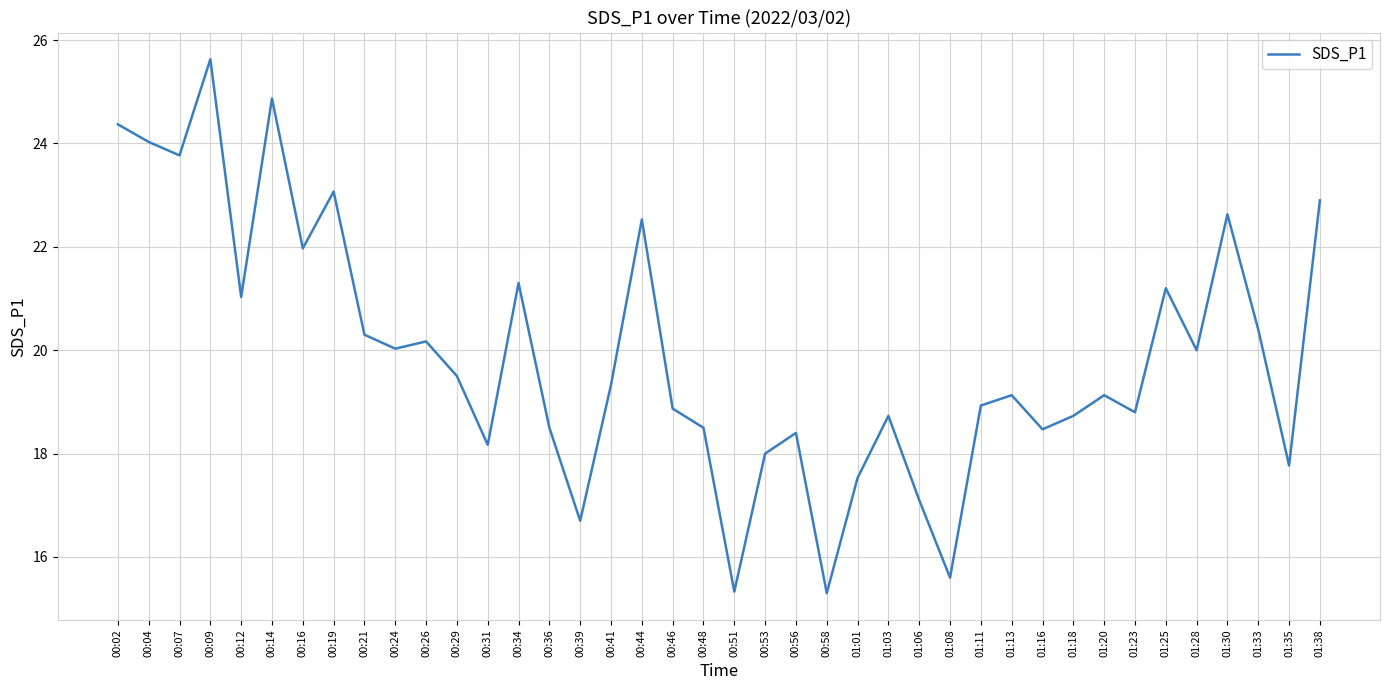

Is it true that the value at 01:25 is 10.5?

False